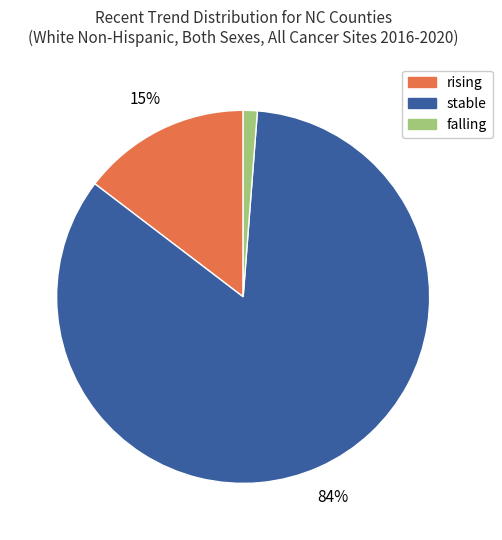

Rank the categories by value from highest to lowest.

stable, rising, falling